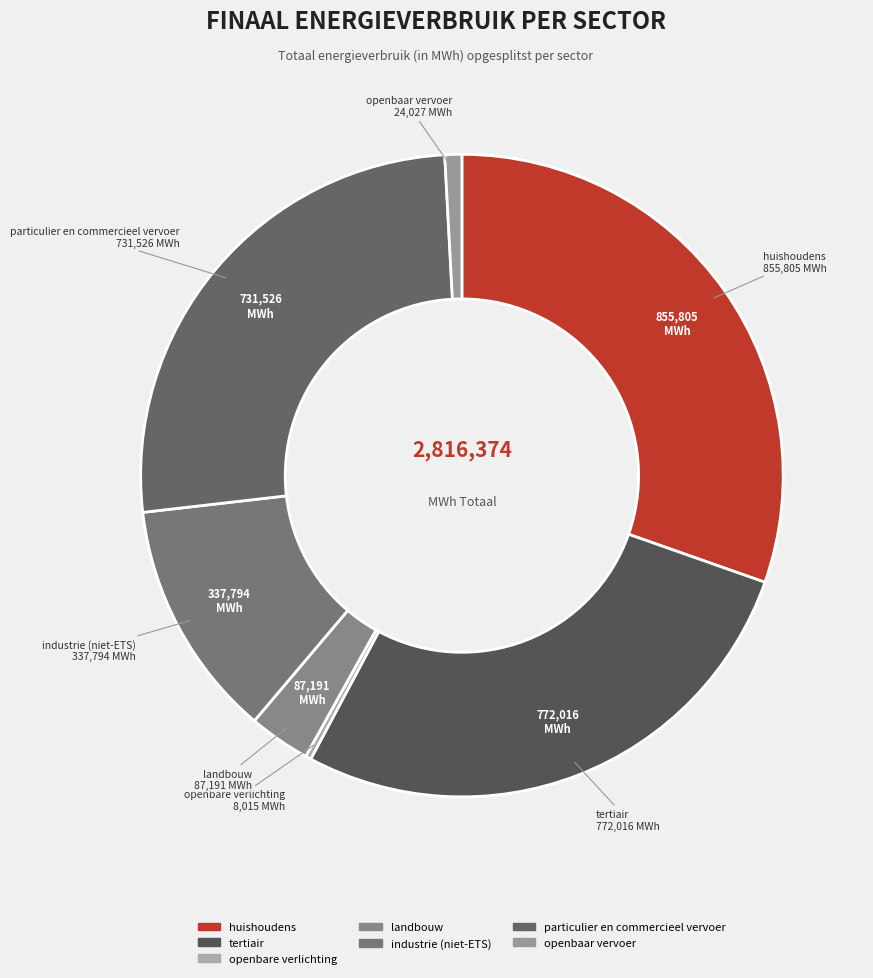

Approximately how many times larger is the value at landbouw compared to openbare verlichting?

10.9